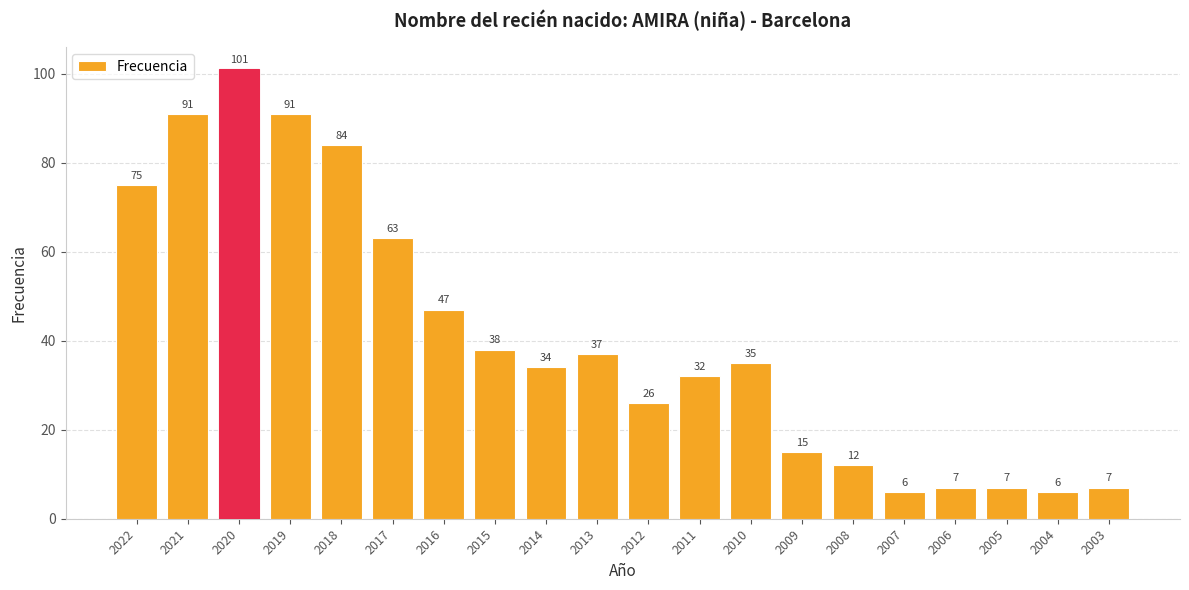

What is the difference between the maximum and minimum values?

95